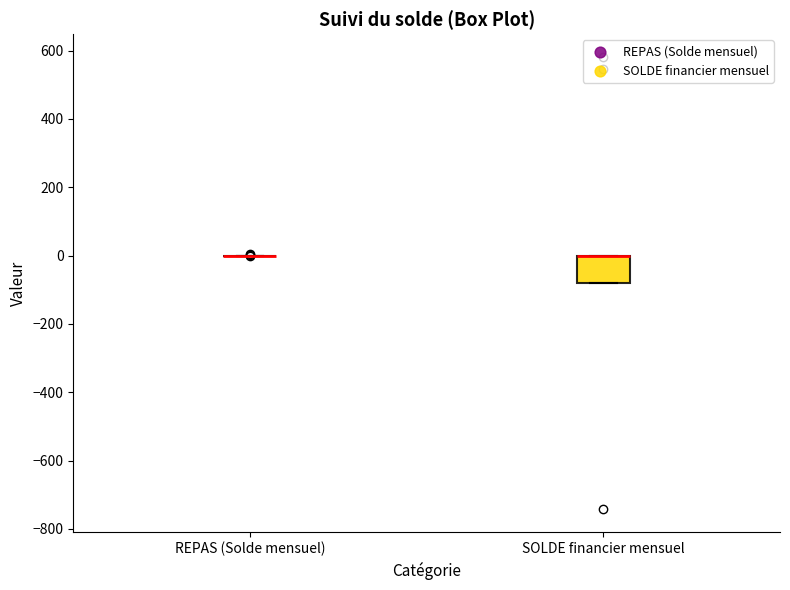

Reading left to right, transcribe this box plot: for each box, give where its median line is, the range the box spans, and where its two whiskers end, as read against the y-axis. The values are not printed on the chart, so give them approximately, as read against the axis.

REPAS (Solde mensuel): box collapsed to a line at 0, whiskers 0 to 0
SOLDE financier mensuel: median 0 (drawn on the box's upper edge), box -80 to 0, whiskers -80 to 0